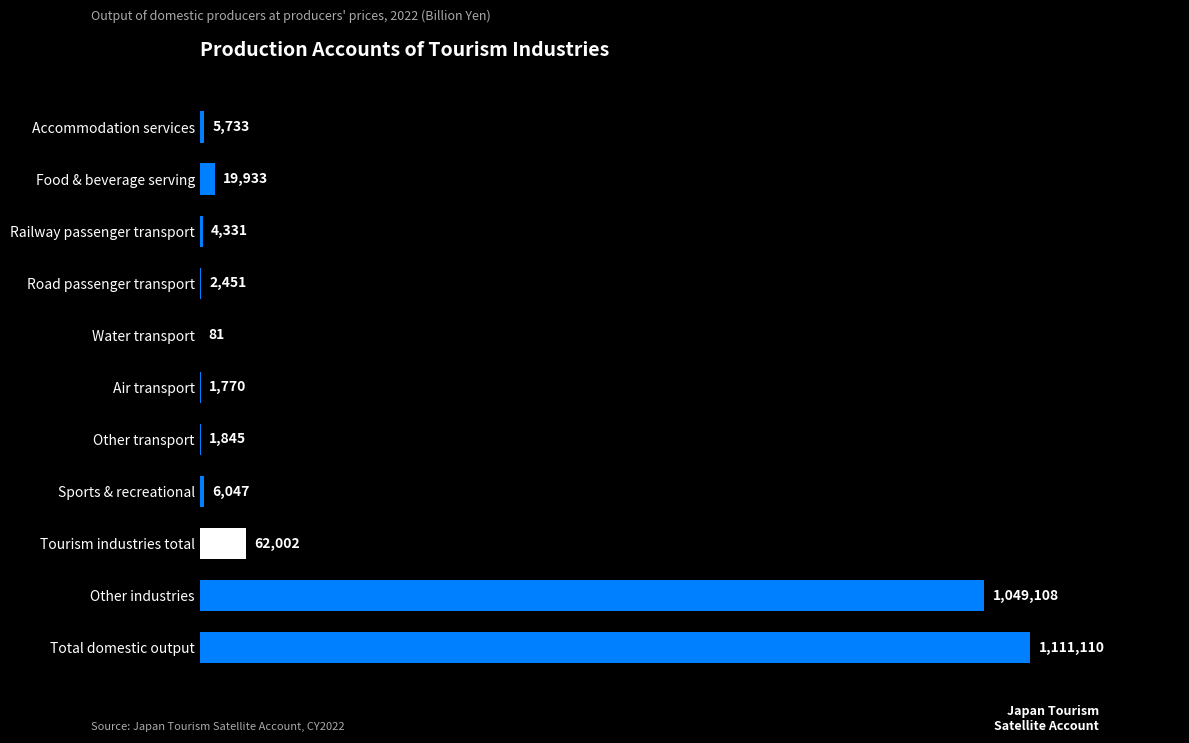

How many values exceed 5733?

5